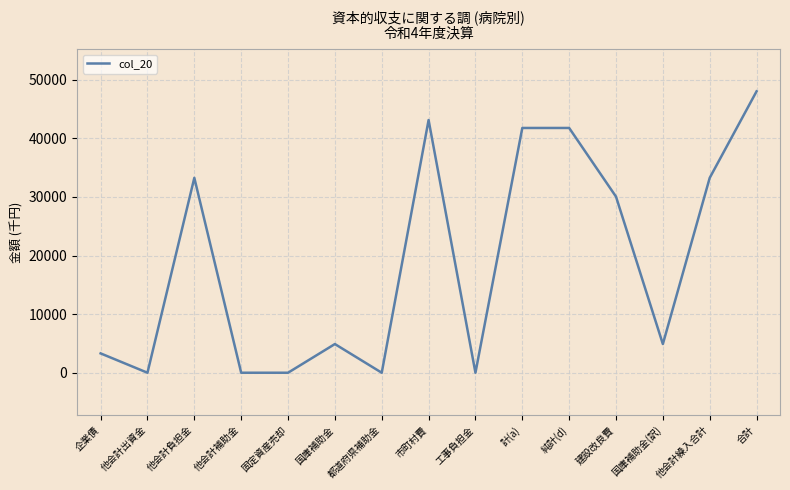

Is it true that the value at 他会計補助金 is 0?

True